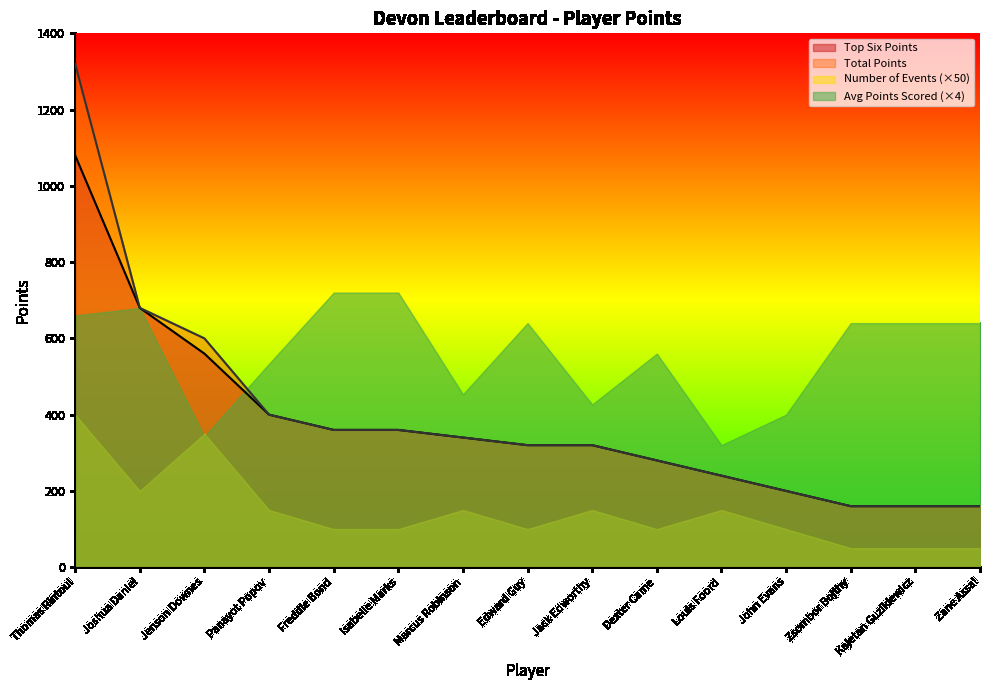

Is the value of Total Points at Louis Foord greater than the value of Top Six Points at Jack Edworthy?

No